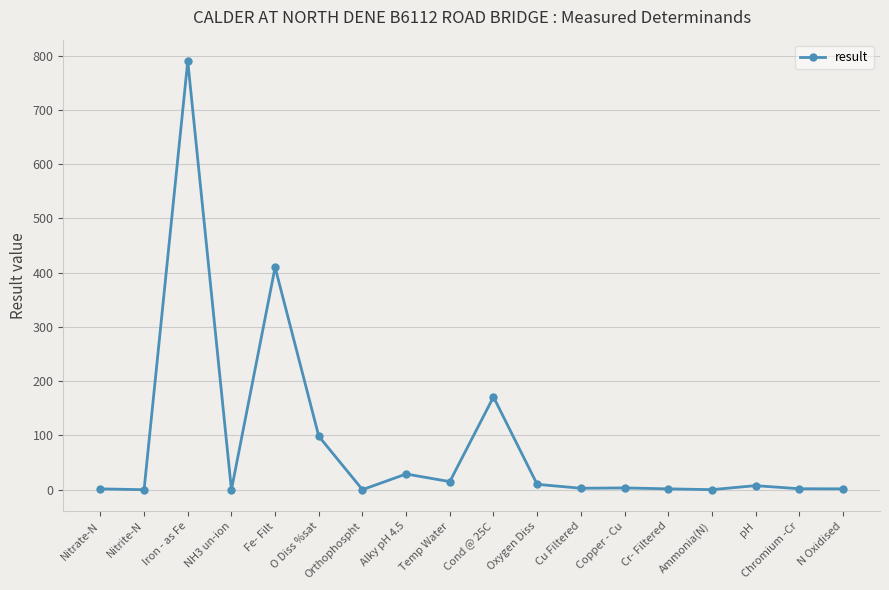

At which category does the data reach its first local peak?

Iron - as Fe